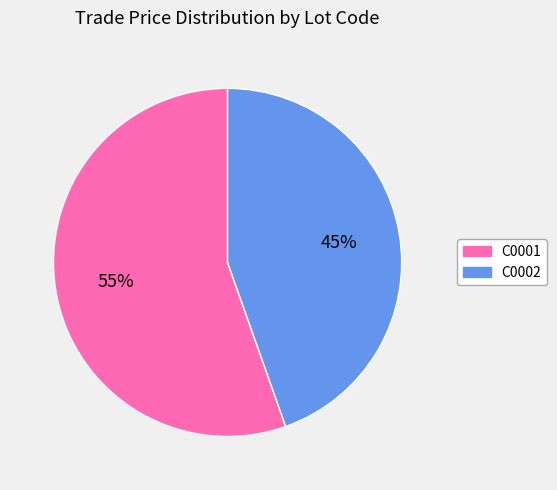

To the nearest percent, what portion does C0001 represent?

55%